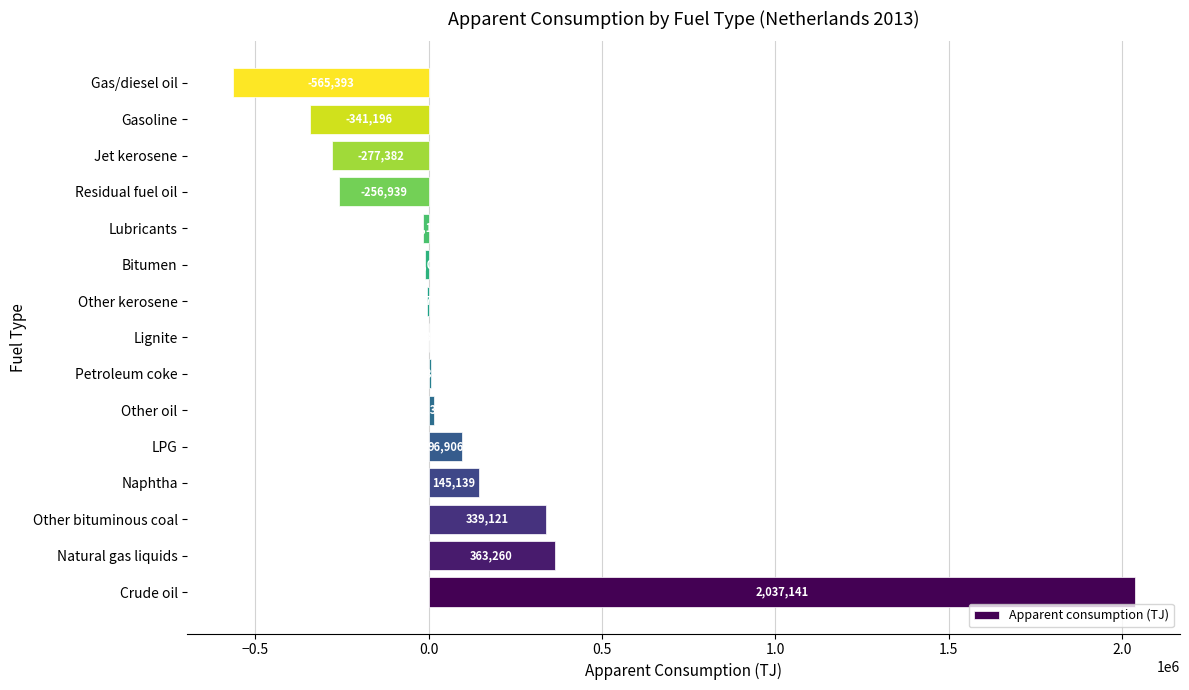

Where is the data nearest to the value 735874?

Natural gas liquids